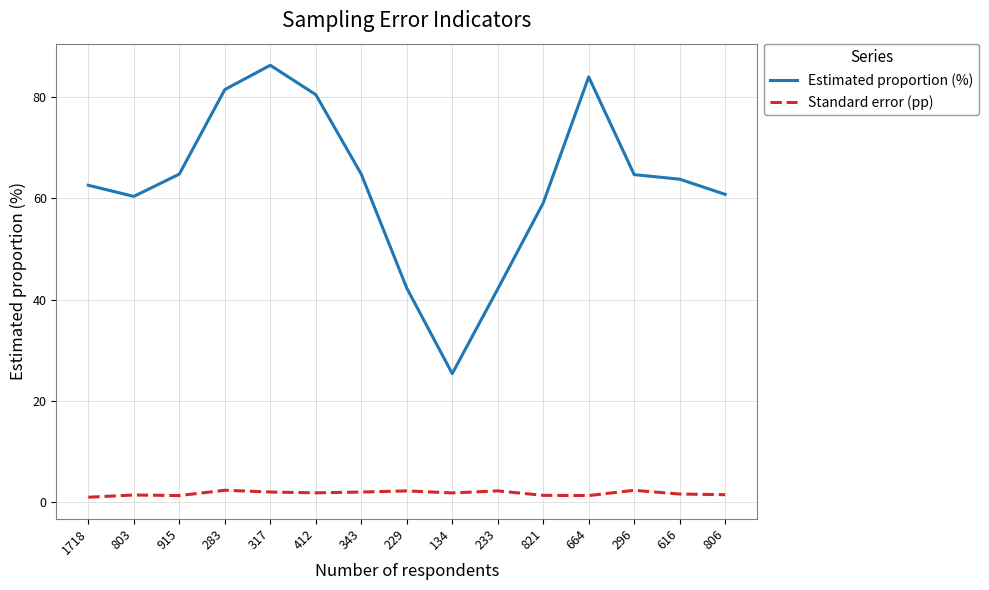

What is the difference between the maximum and second lowest values in the Estimated proportion (%) series?

44.2